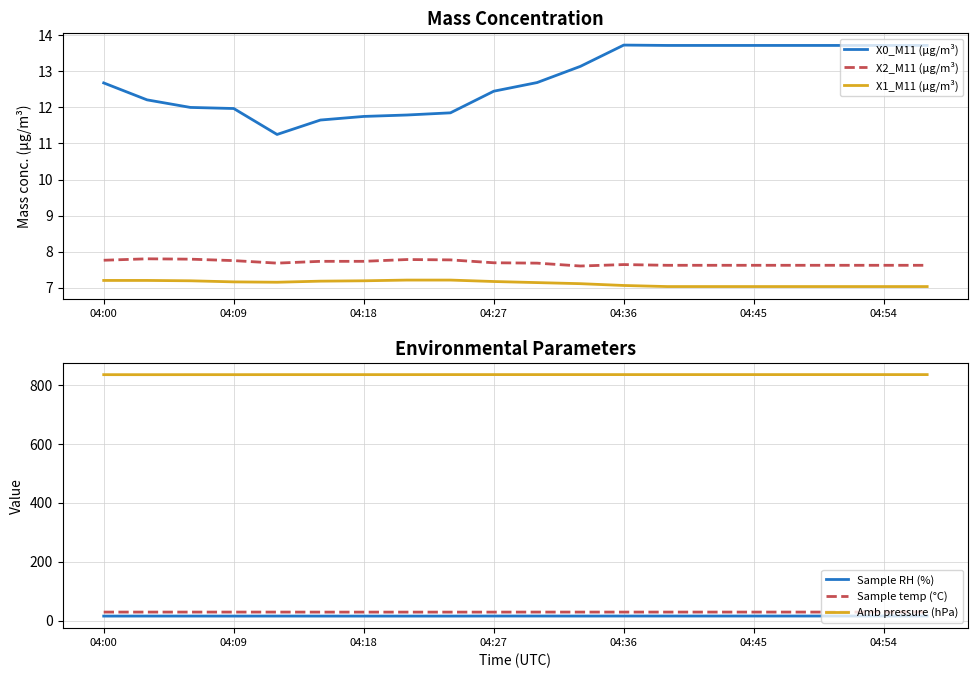

True or false: X1_M11 (μg/m³) and X2_M11 (μg/m³) cross at least once.

False